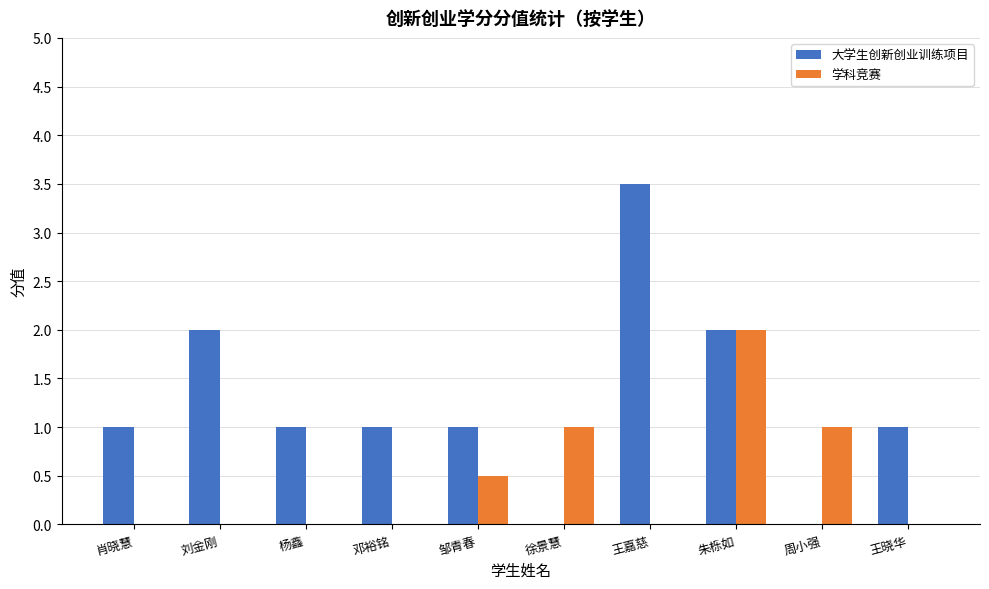

Which series changed the most between 肖晓慧 and 朱栎如?

学科竞赛